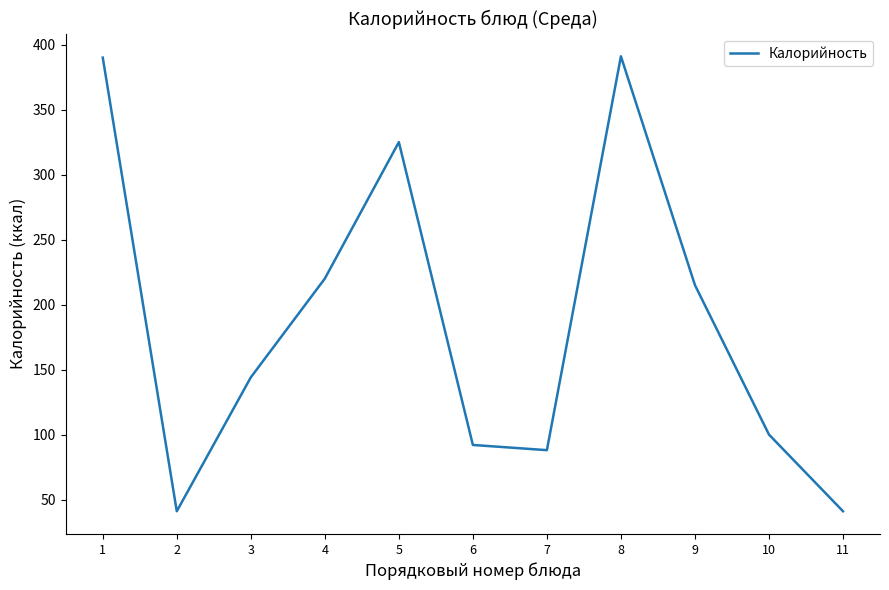

How many lines are shown in the chart?

1